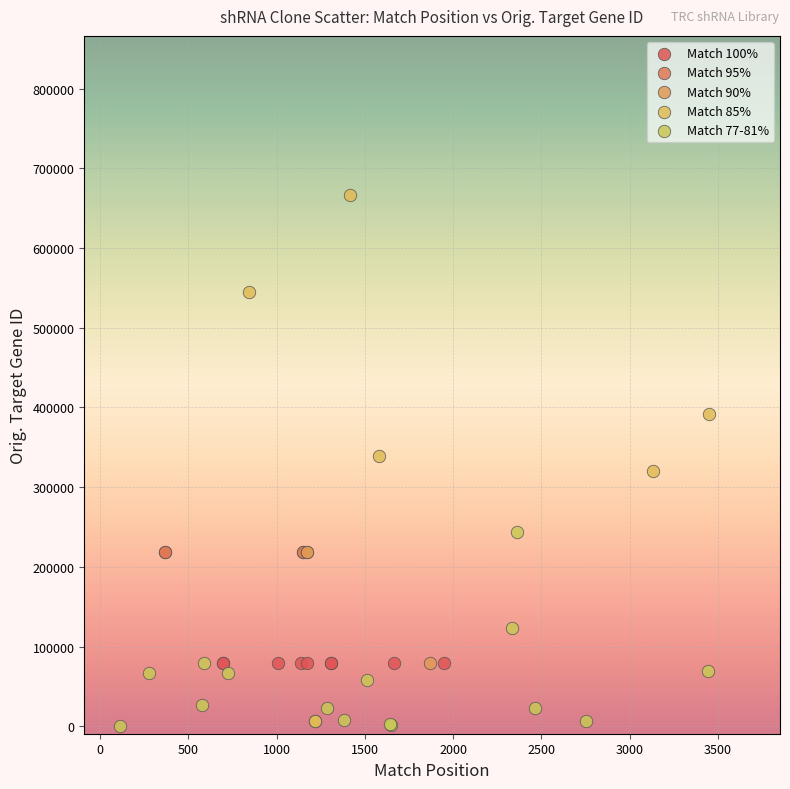

Which series contains the highest Y value?

Match 85%